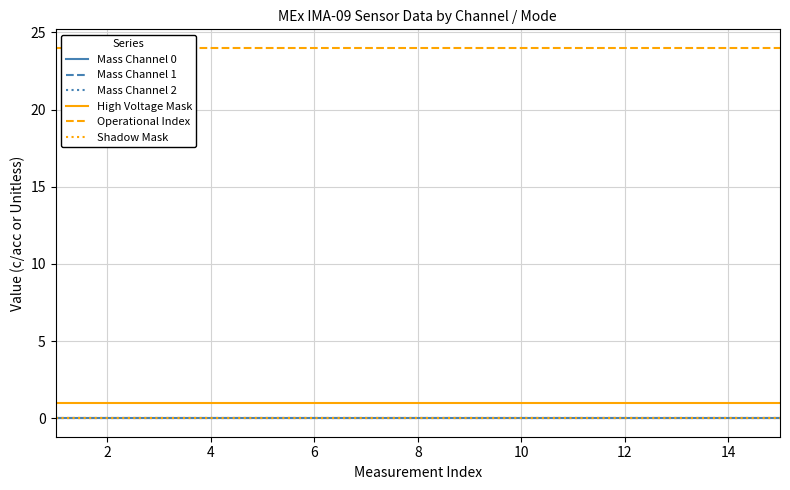

Which series changed the most between 6 and 10?

Mass Channel 0